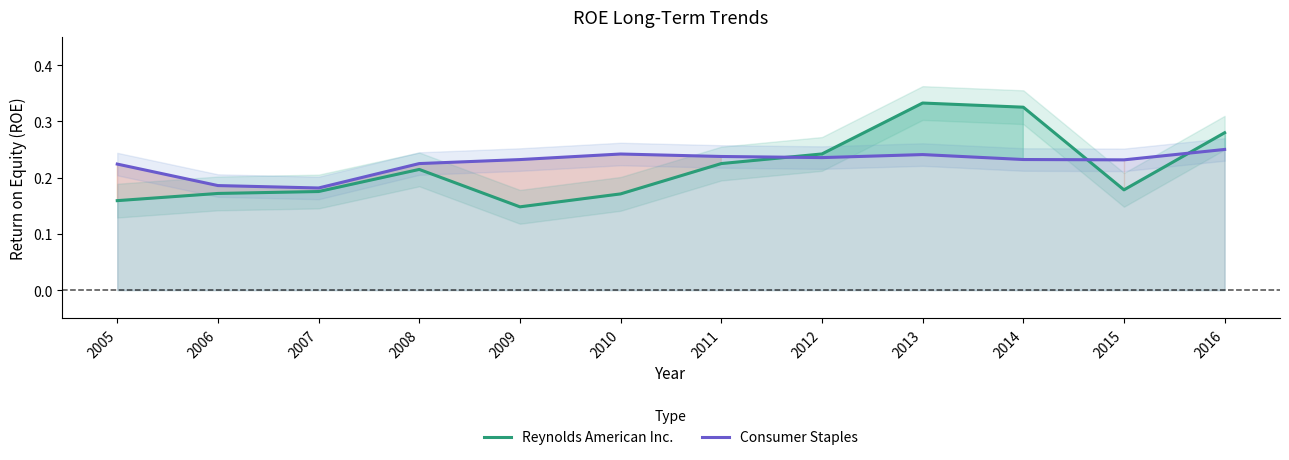

At 2009, list the series in order from largest to smallest.

Consumer Staples, Reynolds American Inc.